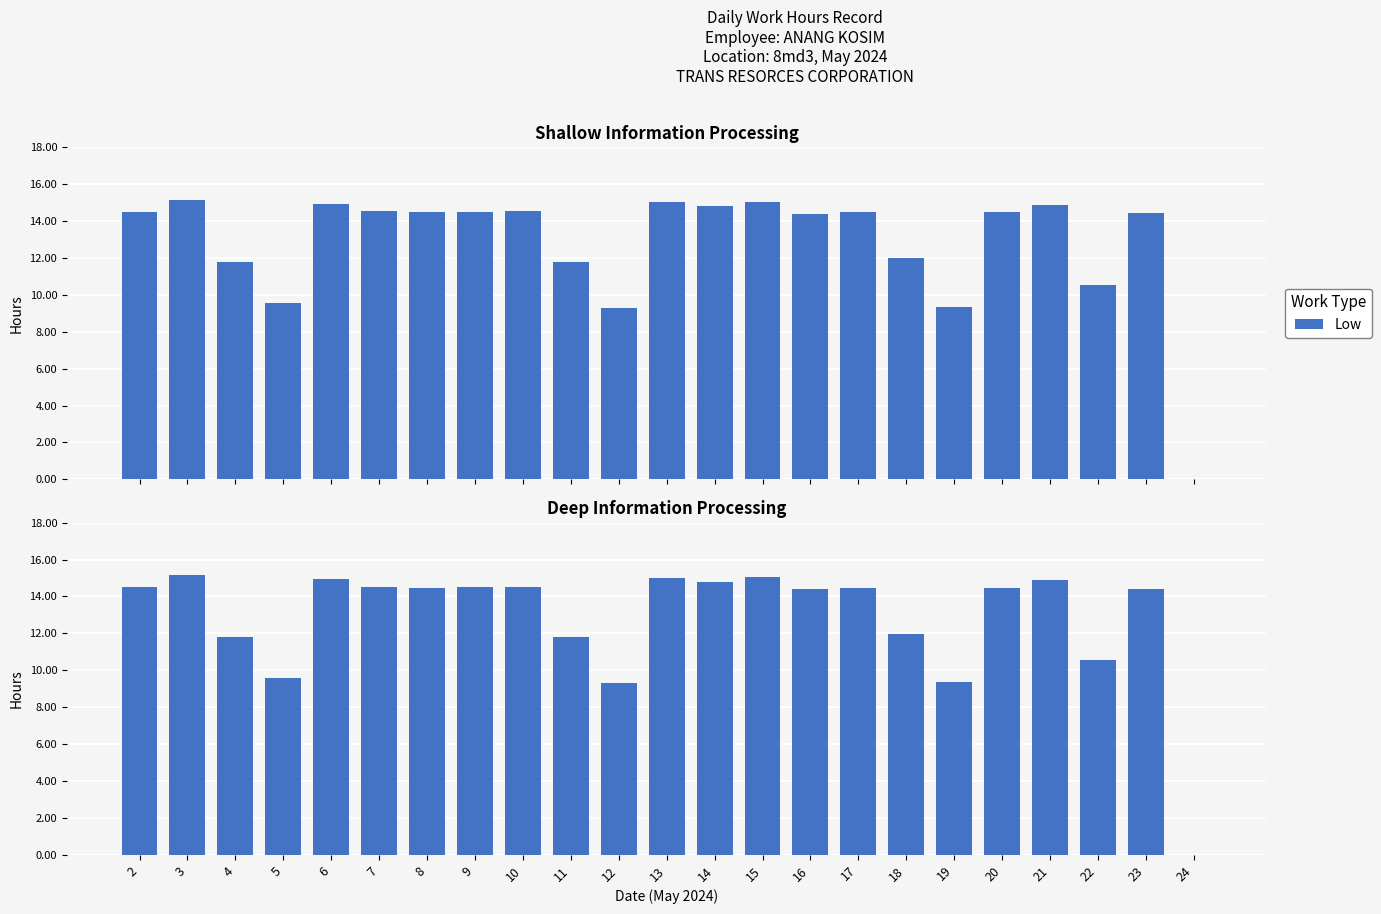

The value at 13 is 5.2. True or false?

False